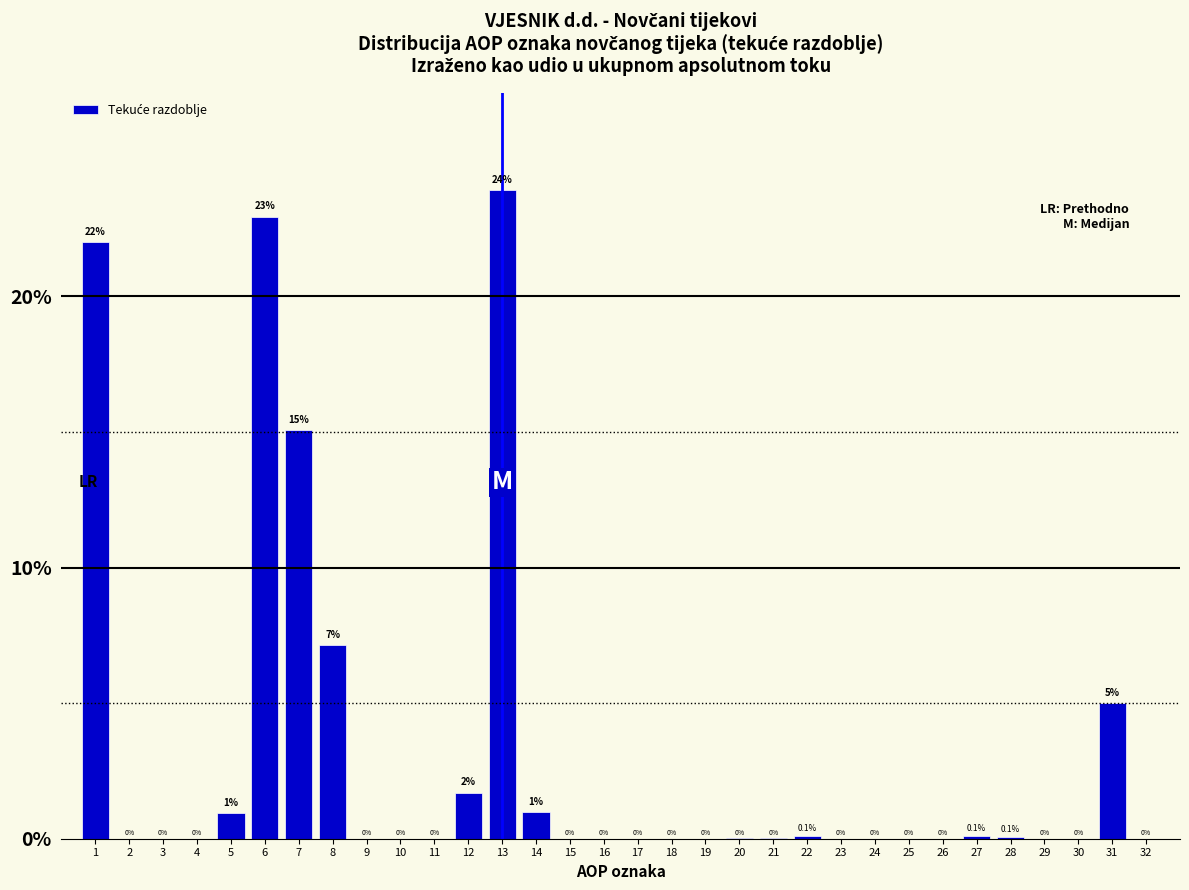

What is the maximum value shown in the chart?

23.9